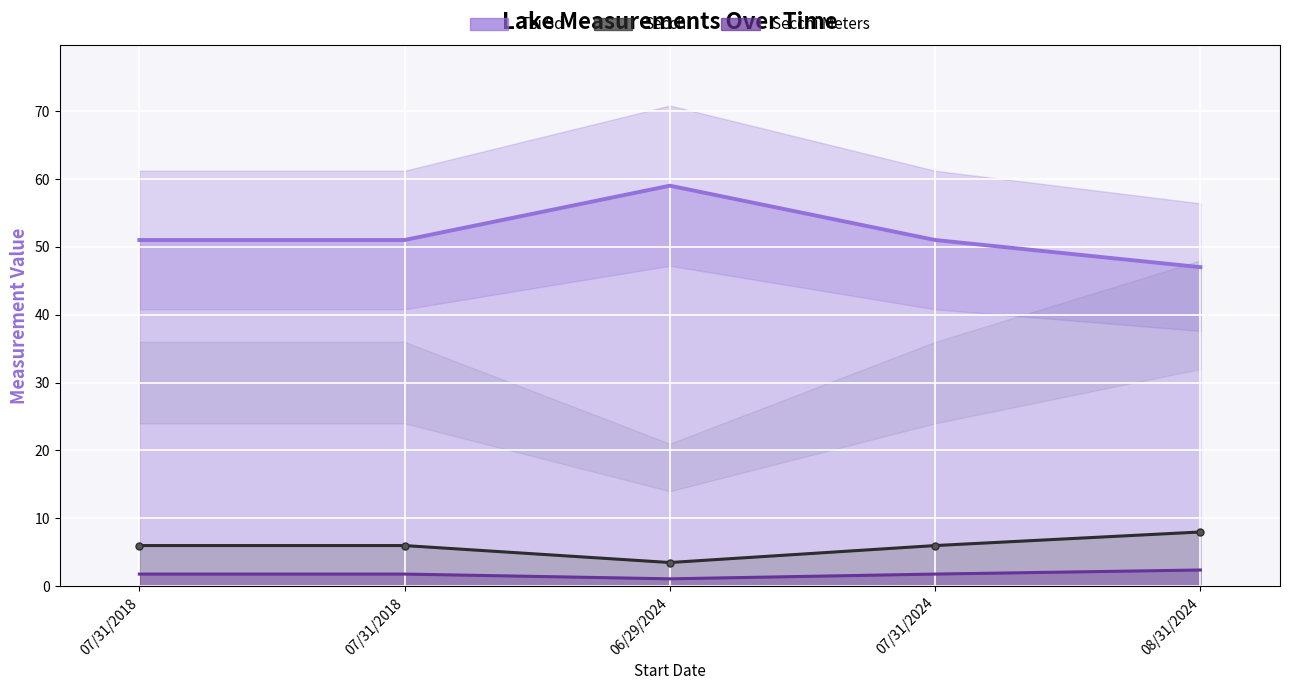

What are all the series names shown in the legend?

Tsi Sd line, Secchi line, Secchi Meters line